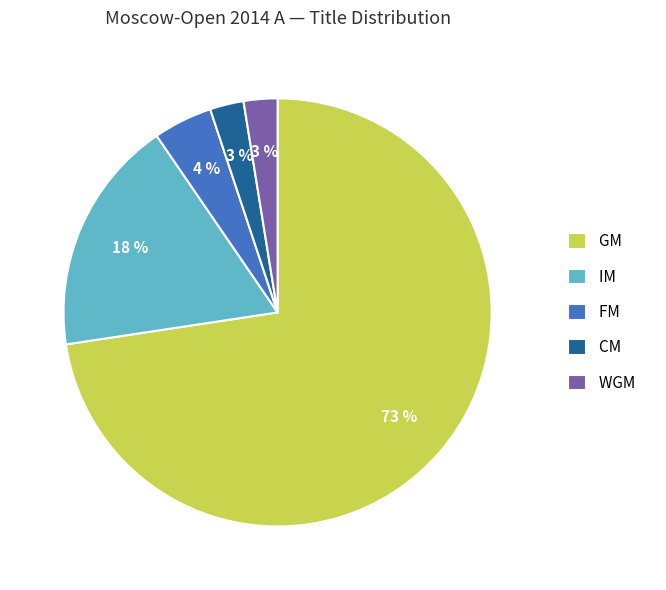

Does FM represent more than half of the total?

No